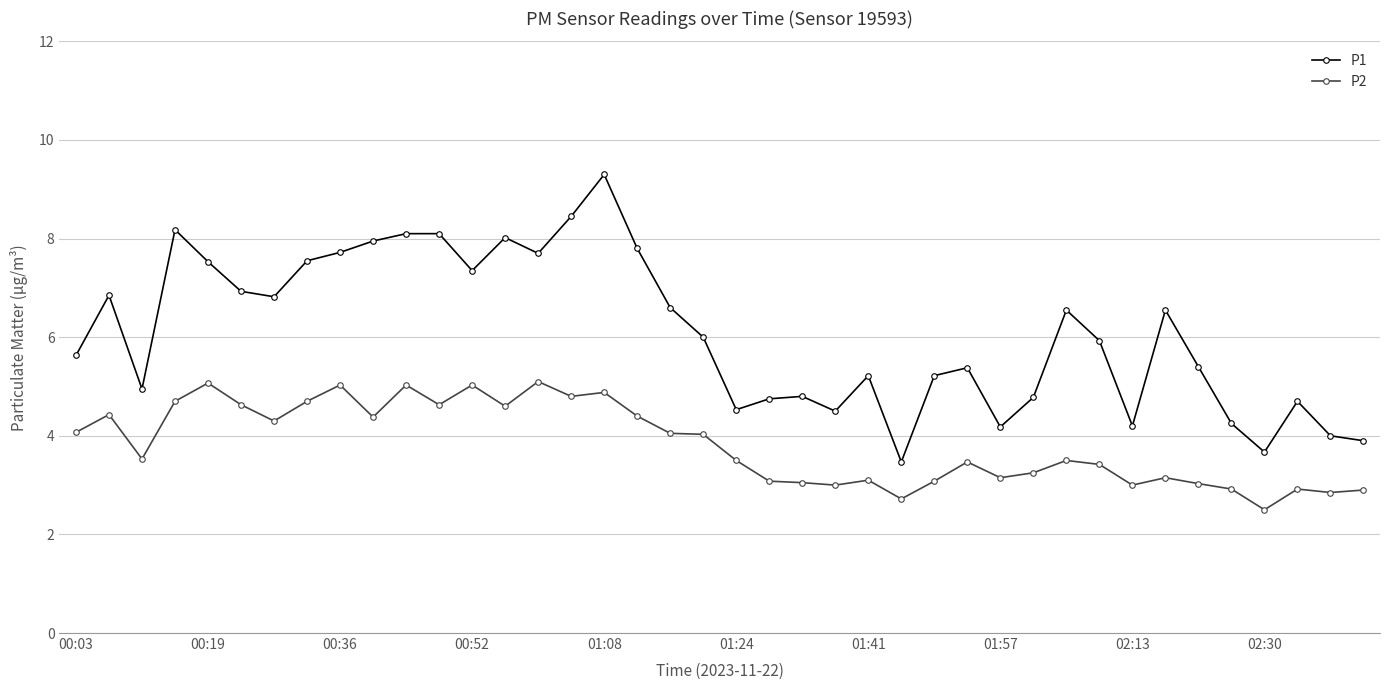

What is the average value of the P2 series?

3.8